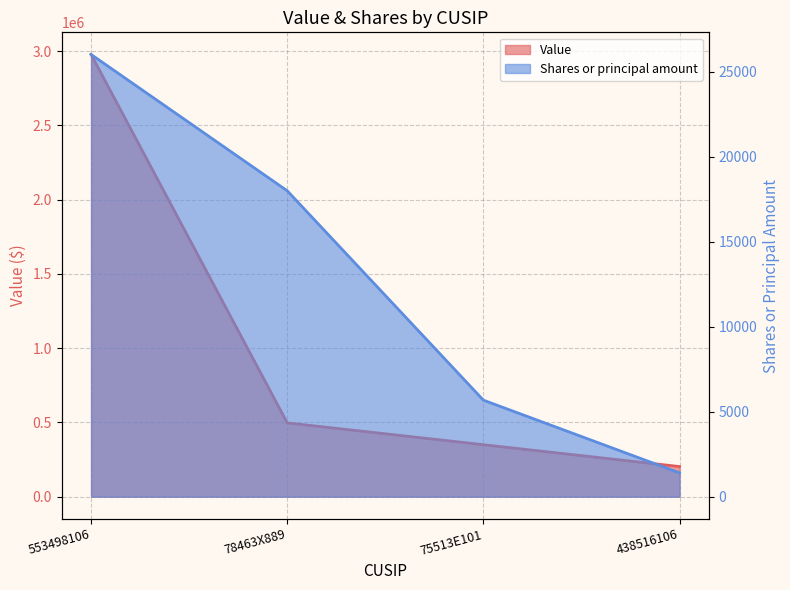

List the series in order of their peak value, highest first.

Value, Shares or principal amount